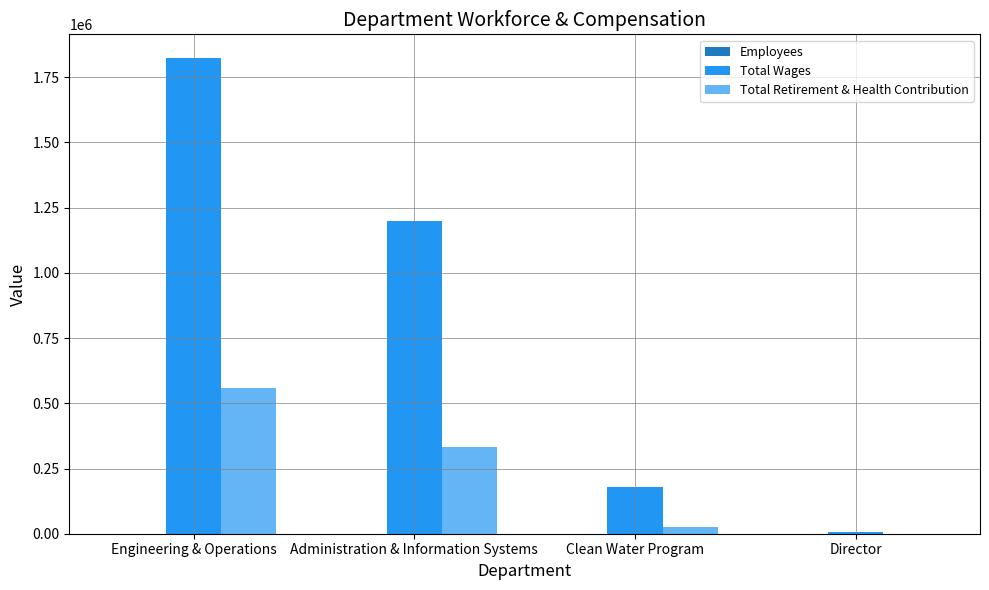

Which series has the widest spread of values?

Total Wages